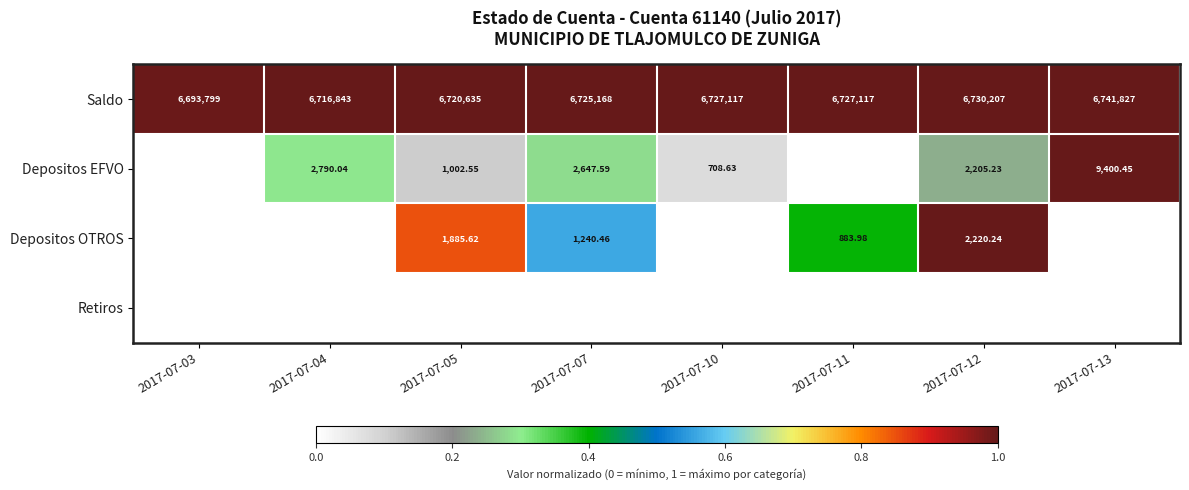

Which series has the largest total across all categories?

Saldo